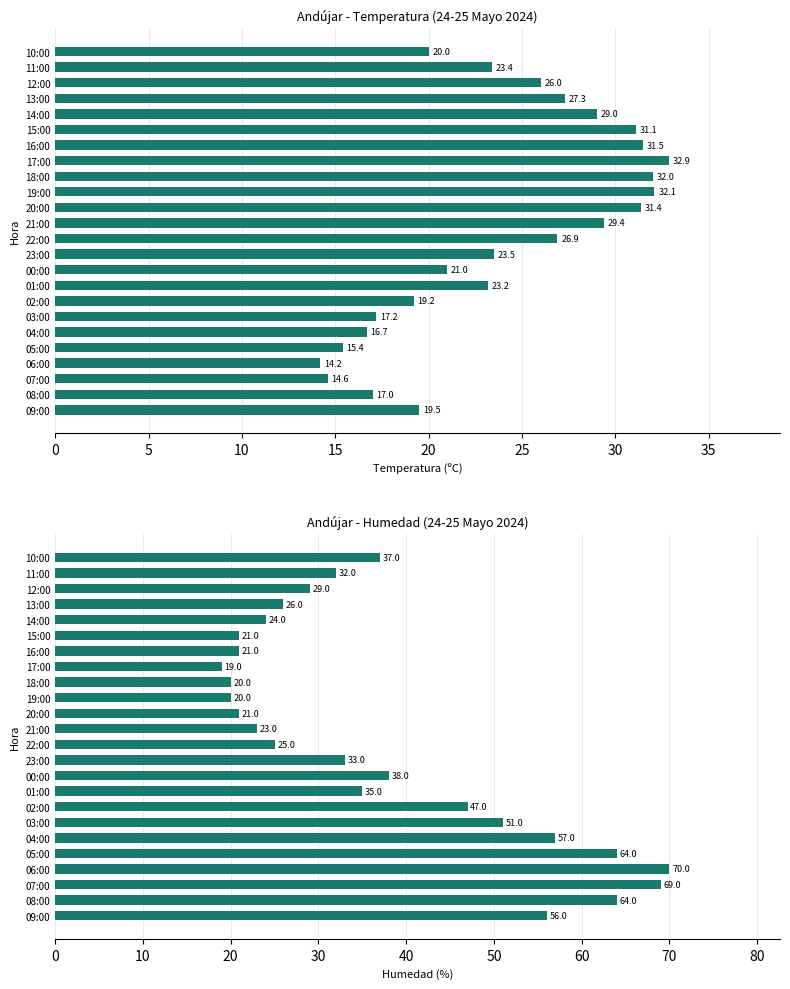

Rank the series by their average value, from lowest to highest.

Temperatura (ºC), Humedad (%)